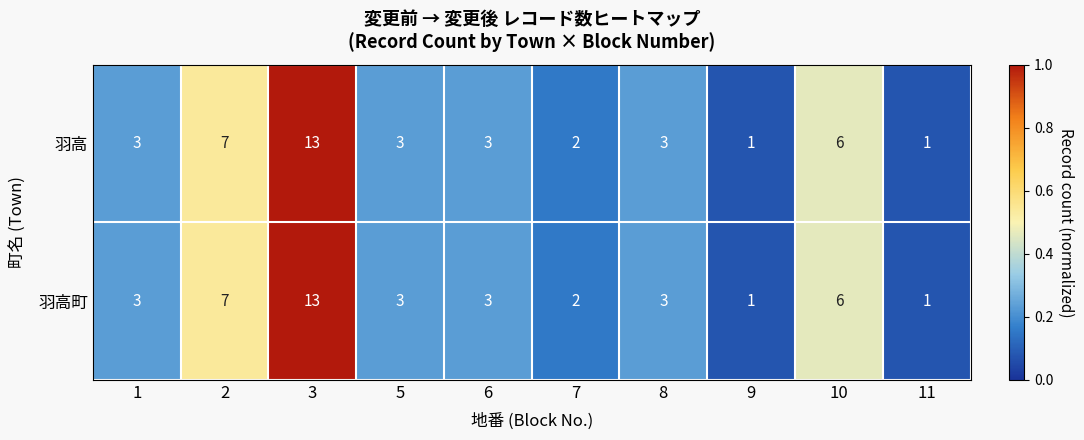

At which category is the sum across all series the highest?

3